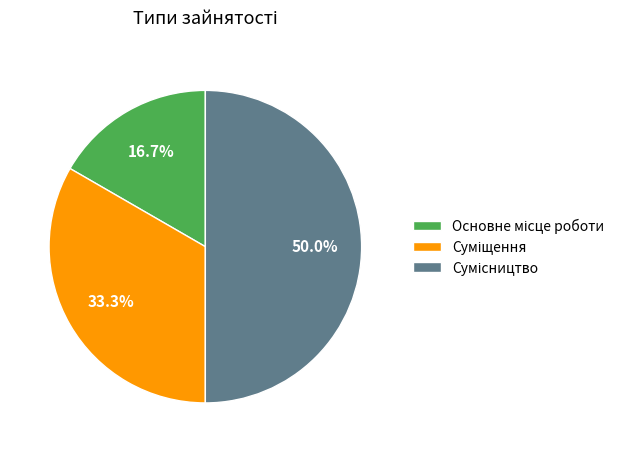

What percentage is the Суміщення slice, to the nearest percent?

33%